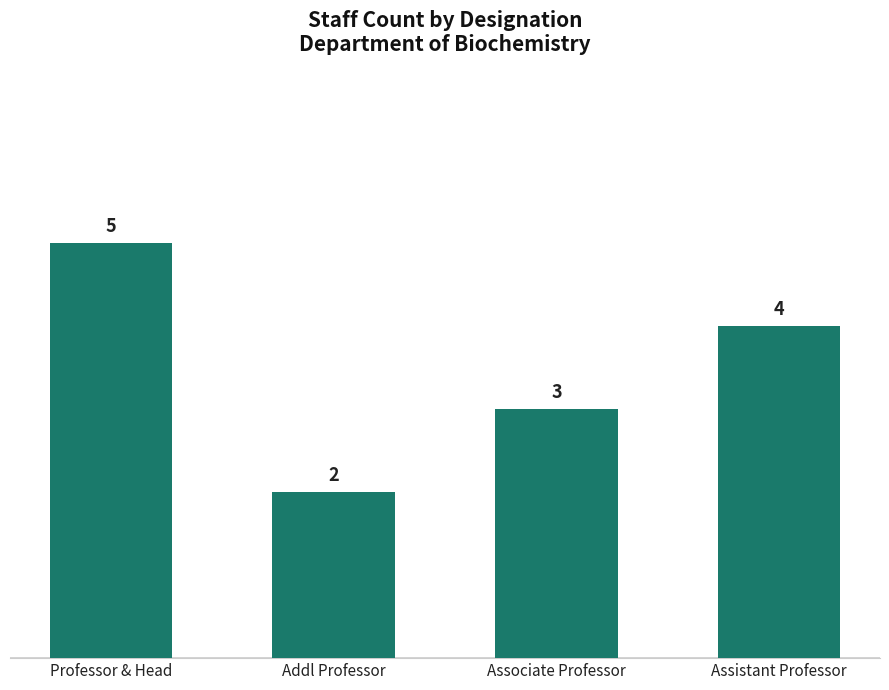

What is the label of the 2nd bar from the left?

Addl Professor